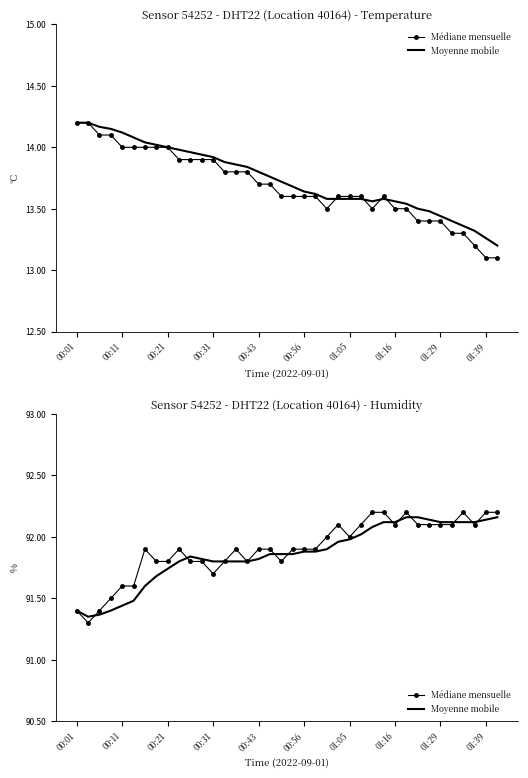

Is it true that Médiane mensuelle equals 38.8 at 00:43?

False